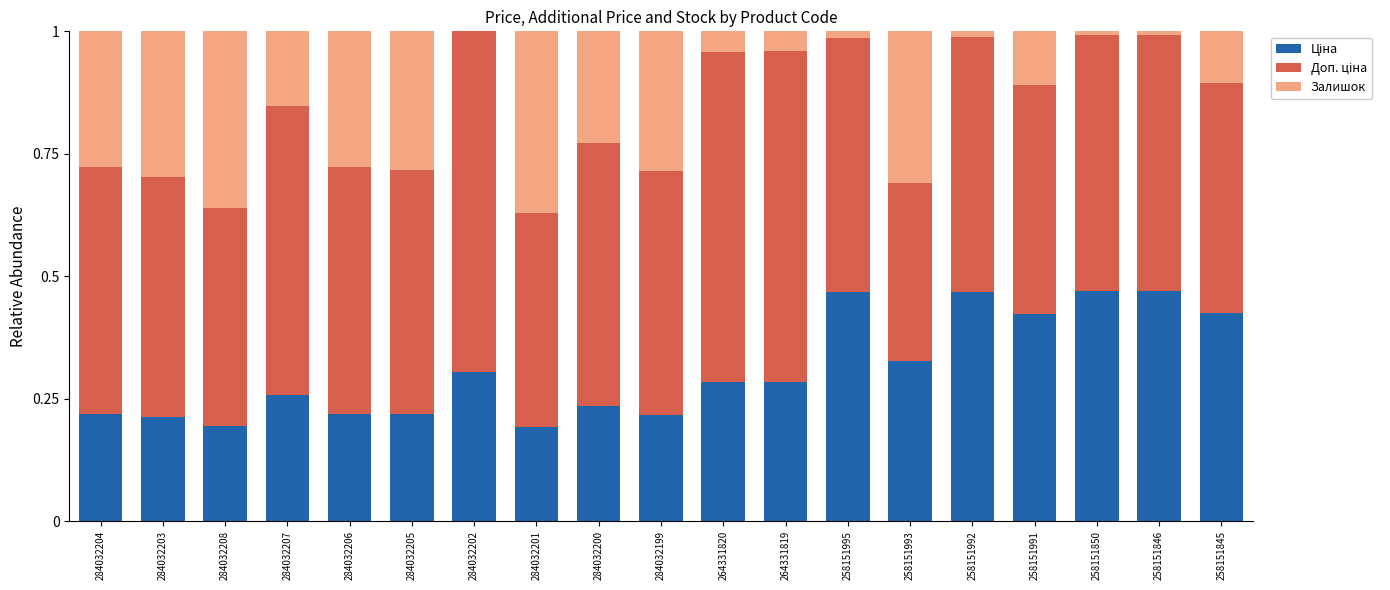

Does the chart contain stacked bars?

Yes